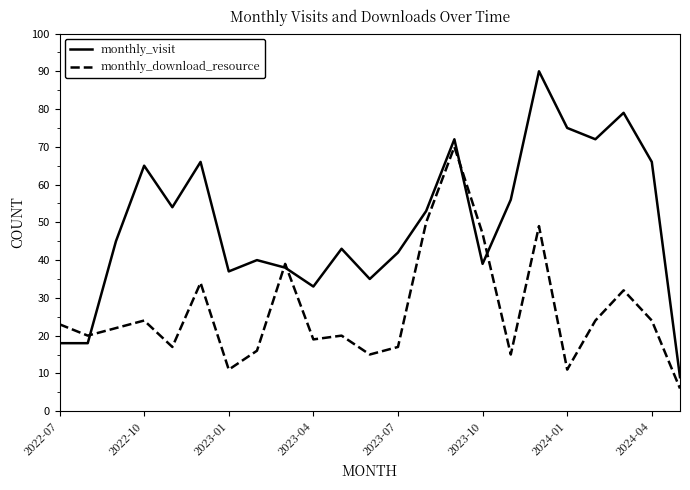

What is the difference between the maximum and minimum values in the monthly_download_resource series?

64